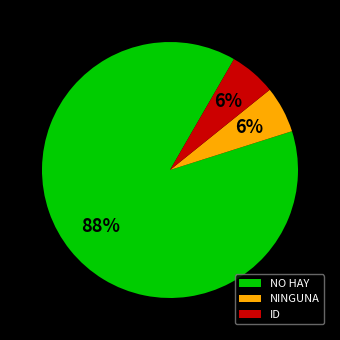

Which has a higher value, ID or NO HAY?

NO HAY